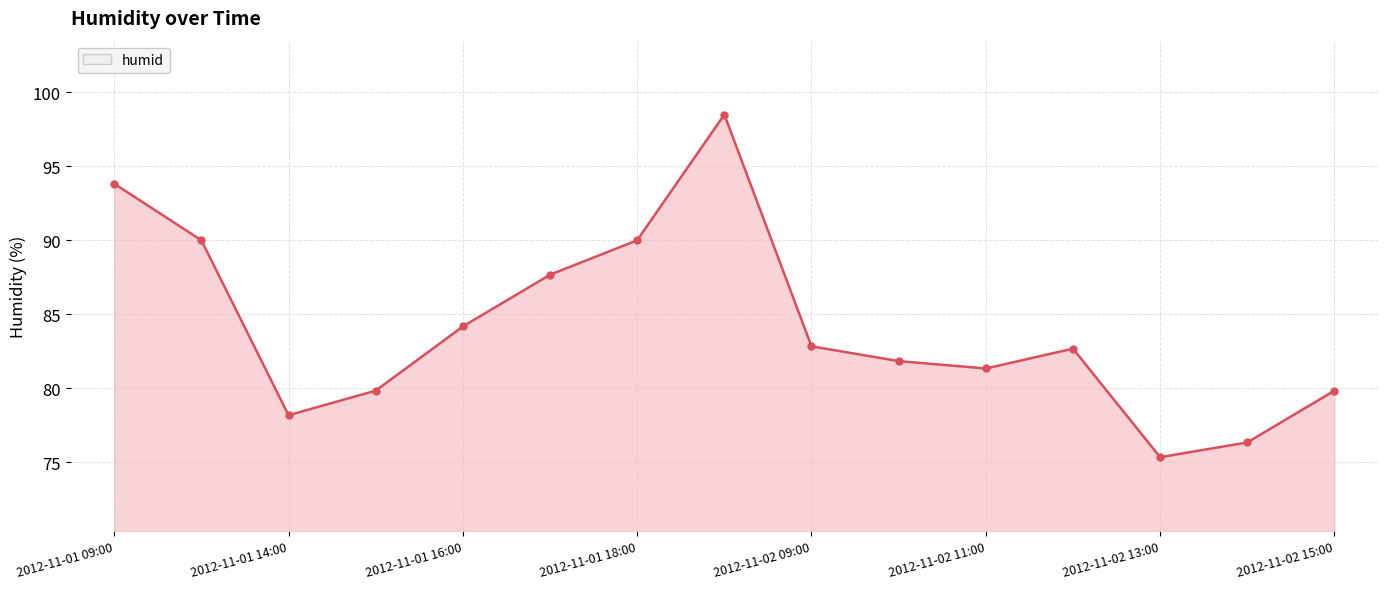

What is the minimum value shown in the chart?

75.3